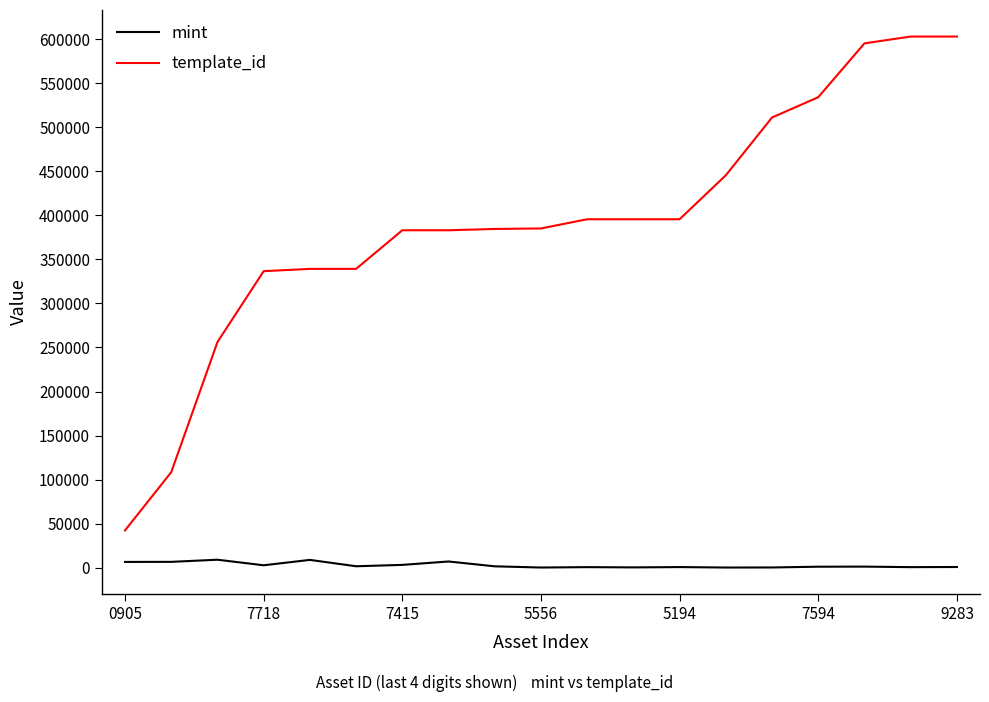

What is the difference between the maximum and minimum values in the template_id series?

560522